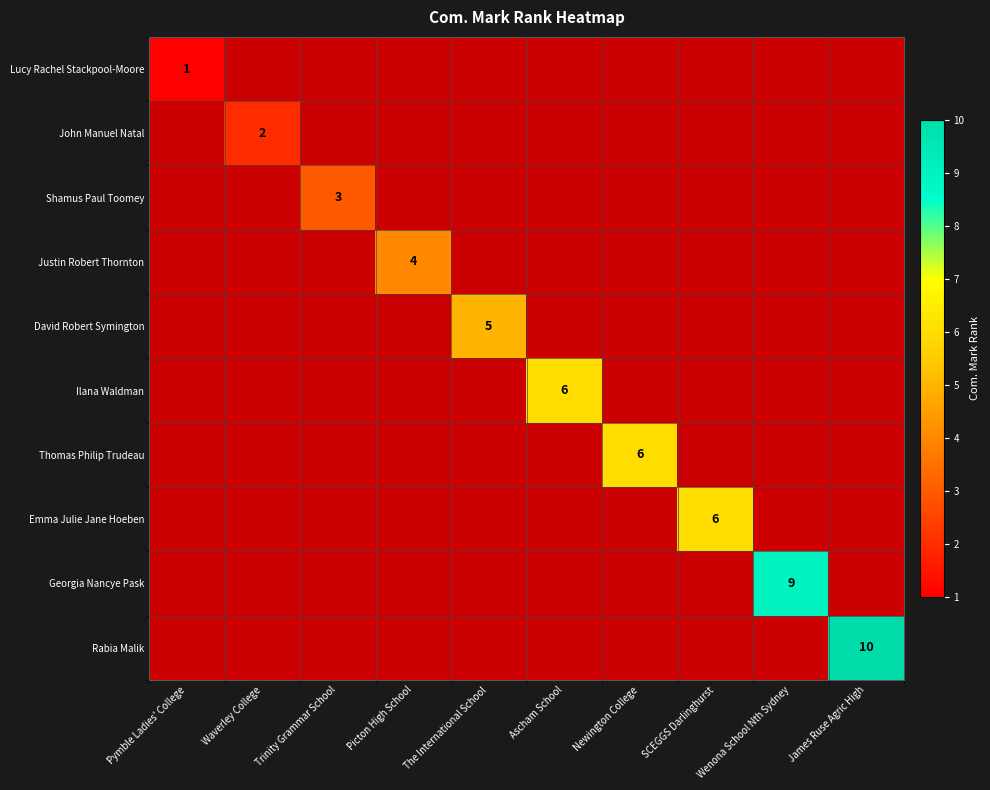

What is the greatest value displayed?

10.0